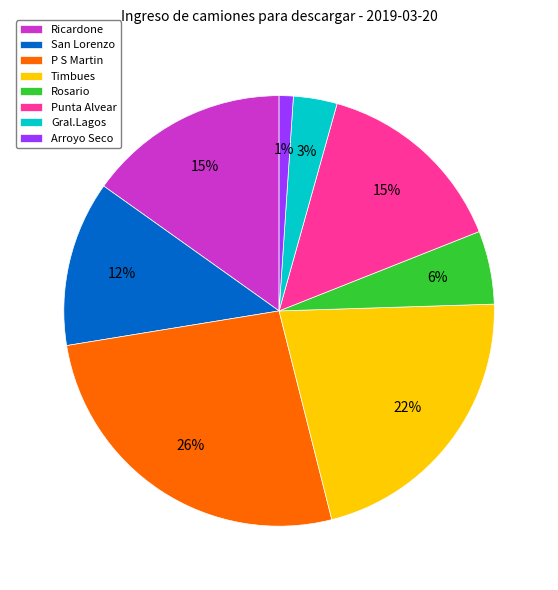

Is the sum of Gral.Lagos and Arroyo Seco greater than half?

No